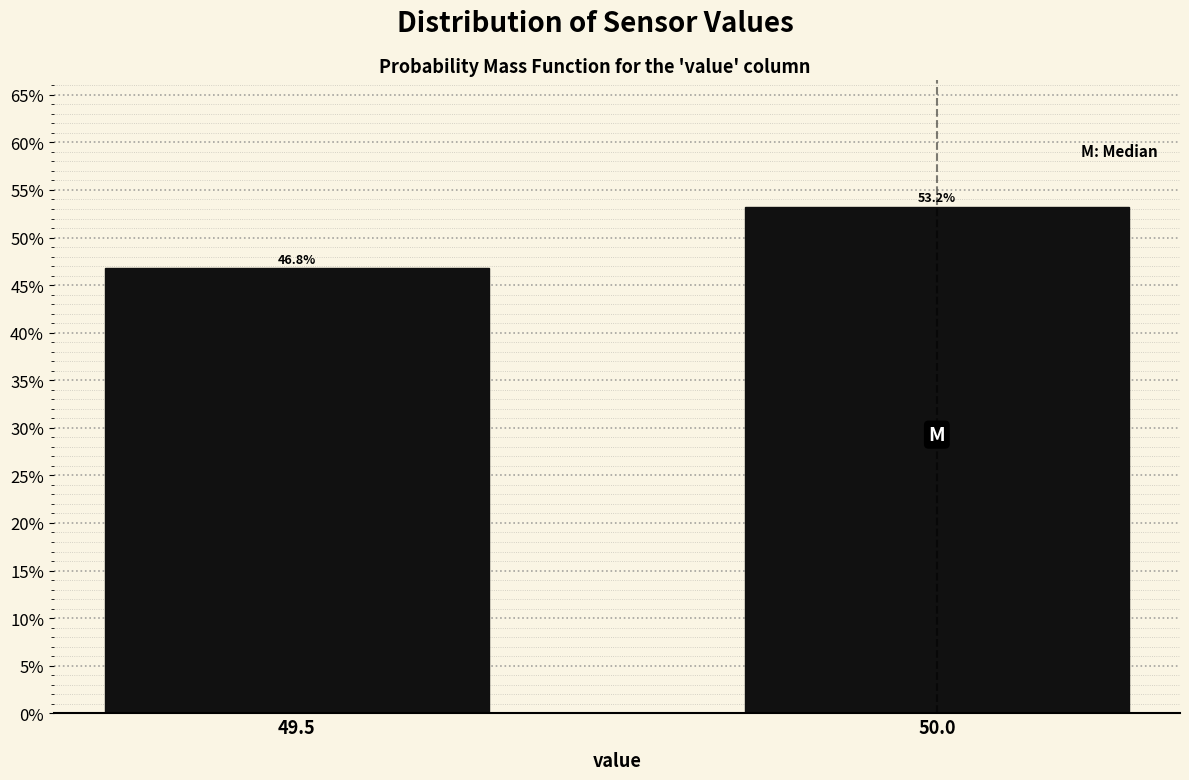

Reading right to left, list all the values displayed in this chart.

50.0=53.2	49.5=46.8